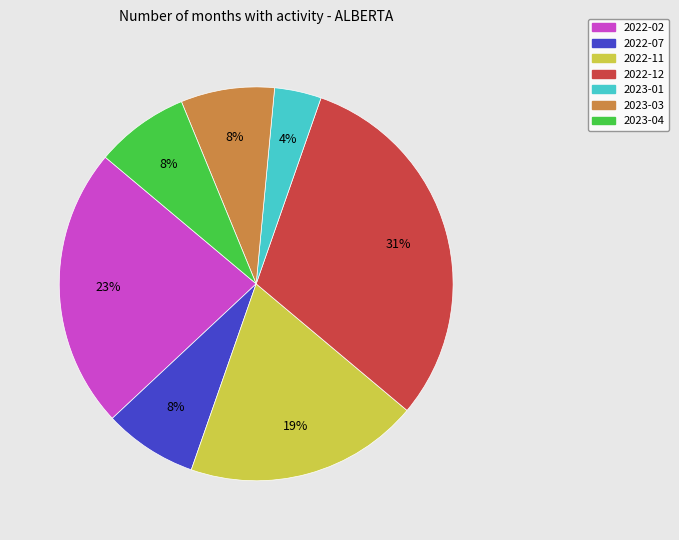

How many segments does this pie chart have?

7